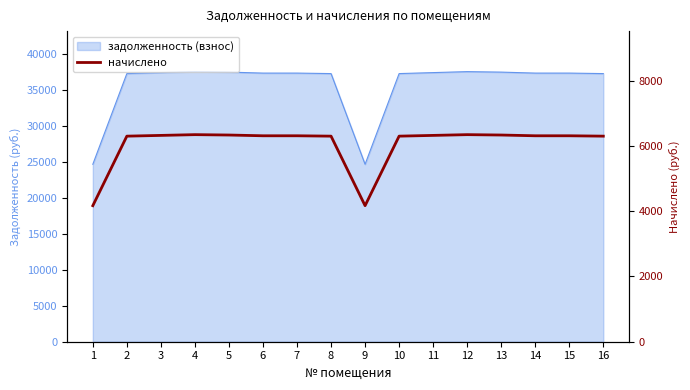

Which label corresponds to the smallest value in the chart?

1